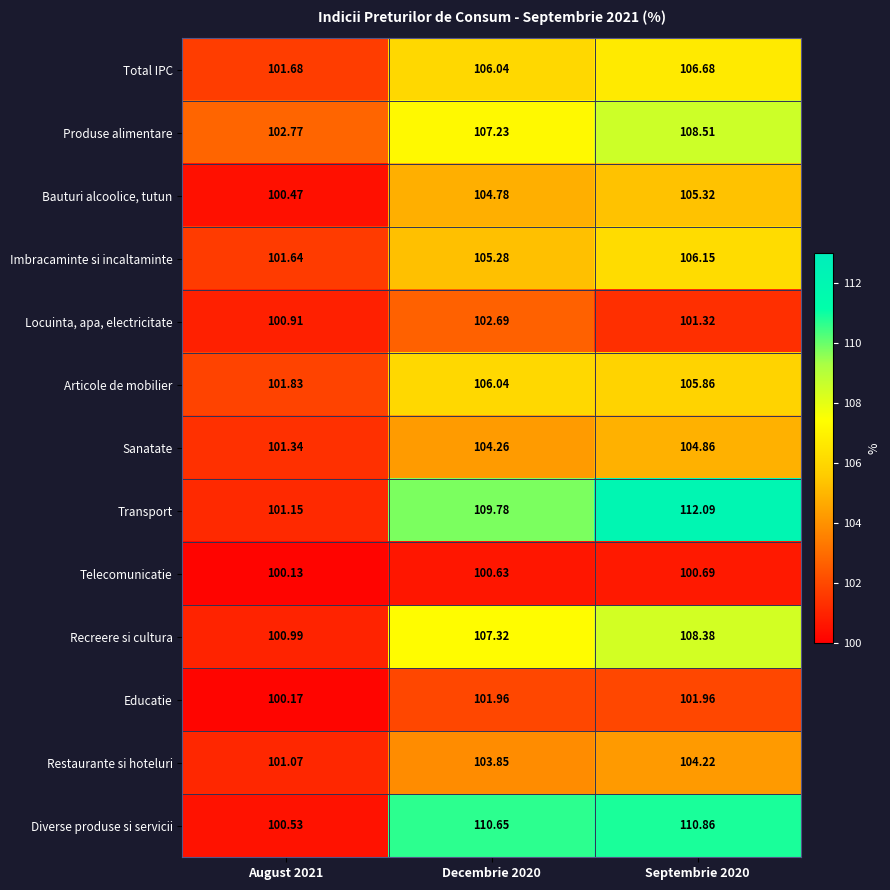

Count the number of categories in the chart.

3